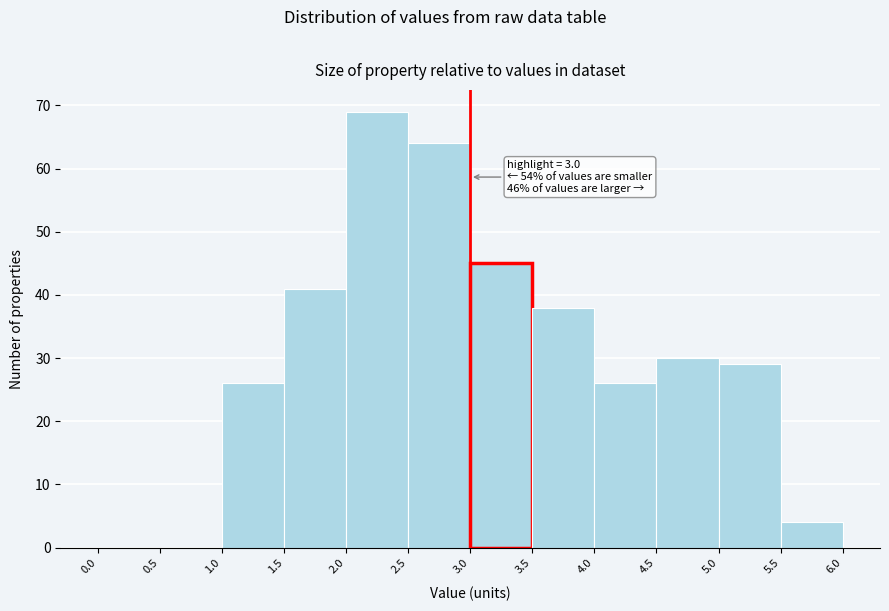

Which range on the x-axis has the tallest bar?

2.0 to 2.5